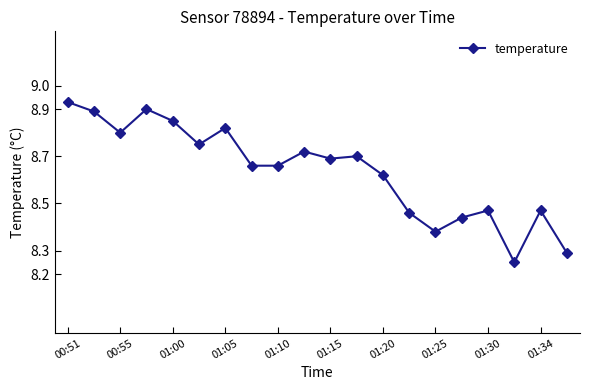

How many values are between 8 and 9?

20